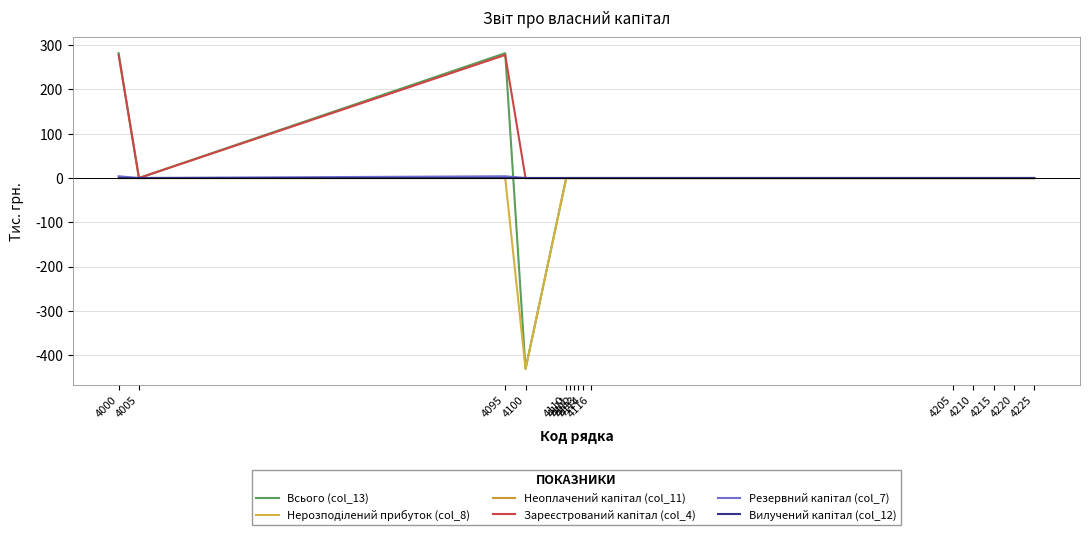

Rank the series at 4110 from lowest to highest value.

Всього (col_13), Нерозподілений прибуток (col_8), Неоплачений капітал (col_11), Зареєстрований капітал (col_4), Резервний капітал (col_7), Вилучений капітал (col_12)